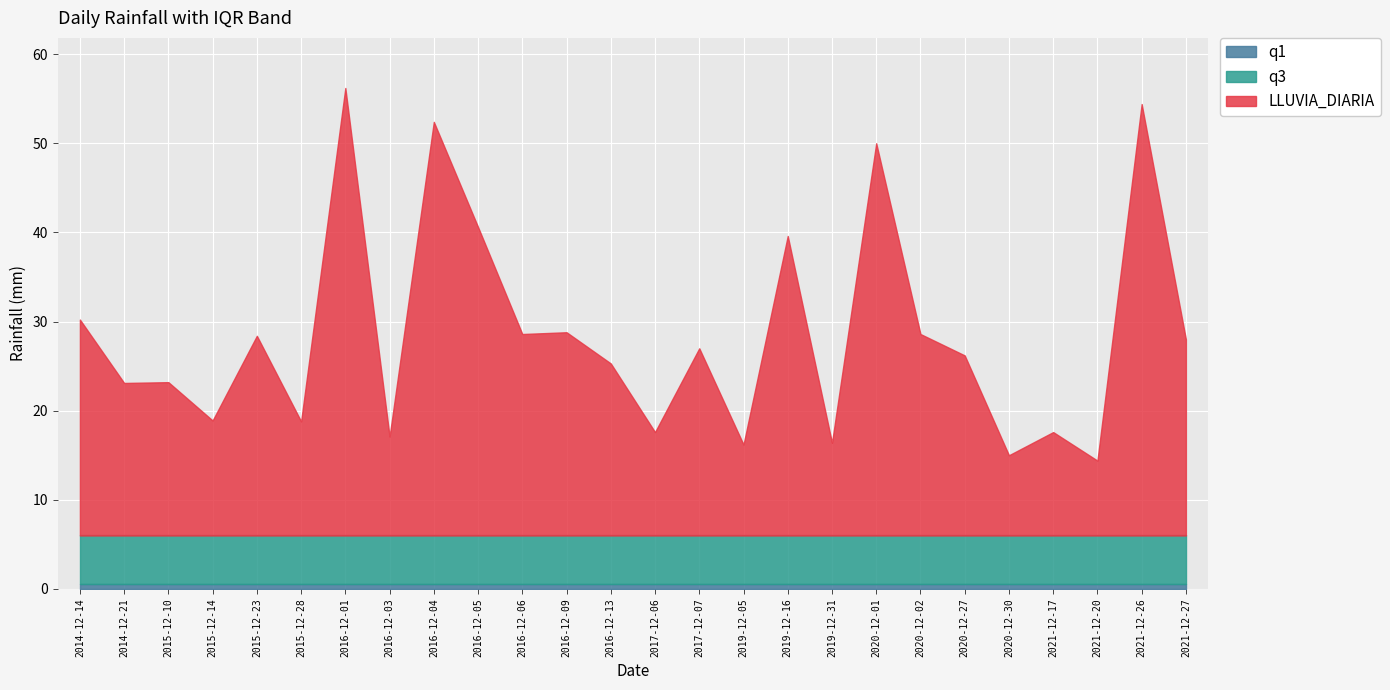

True or false: q1 and q3 intersect in this chart.

False